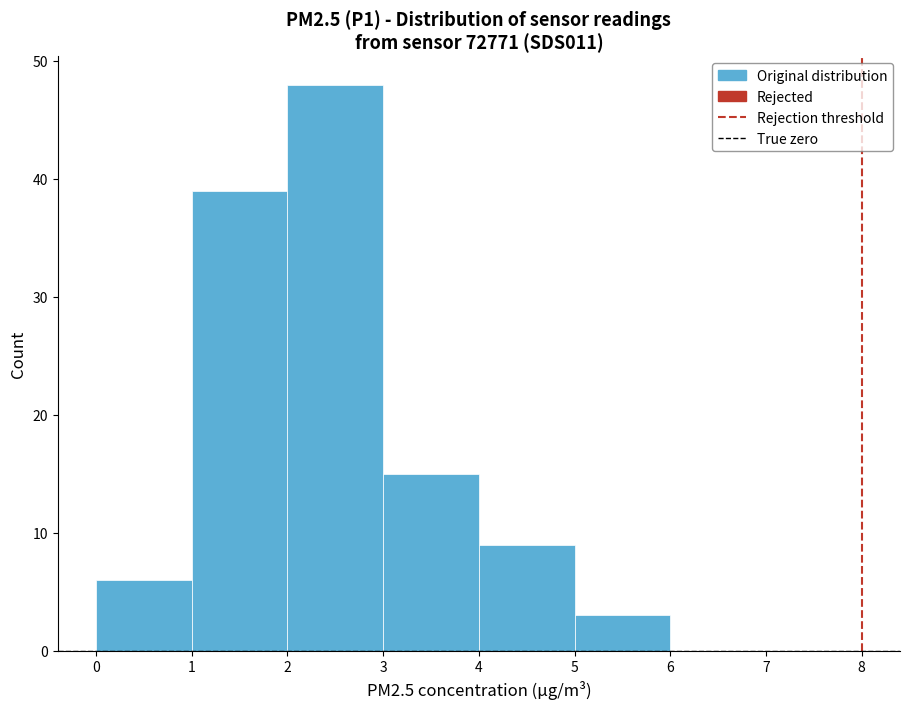

What is the height of the bar covering 1 to 2 on the x-axis? The values are not printed on the chart, so give them approximately, as read against the axis.

39